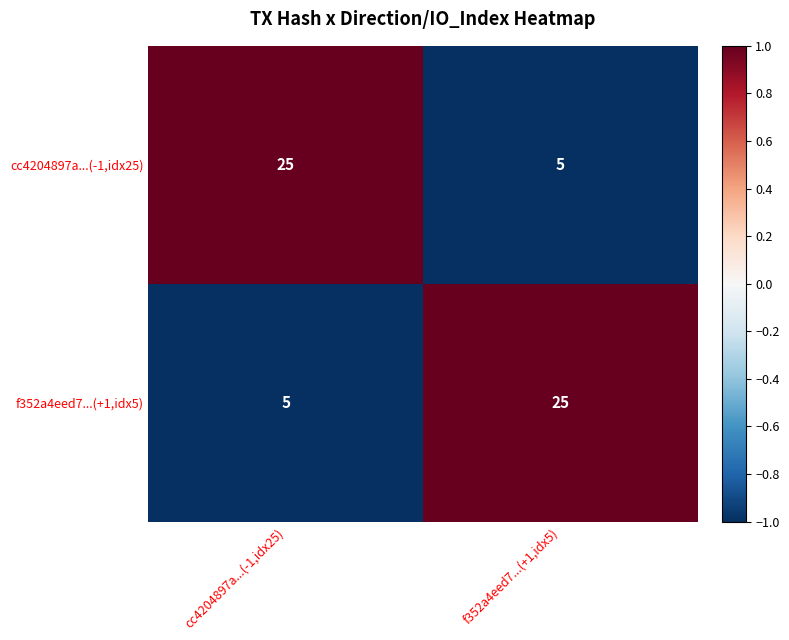

Reading right to left, list all the values displayed in this chart.

cc4204897a...(-1,idx25): f352a4eed7...(+1,idx5)=5	cc4204897a...(-1,idx25)=25
f352a4eed7...(+1,idx5): f352a4eed7...(+1,idx5)=25	cc4204897a...(-1,idx25)=5